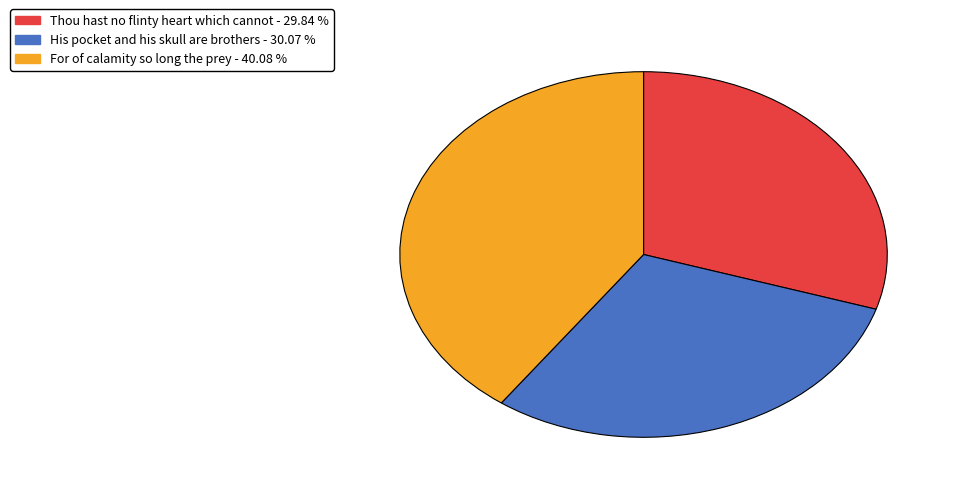

Is it true that For of calamity so long the prey is 40% of the pie?

True